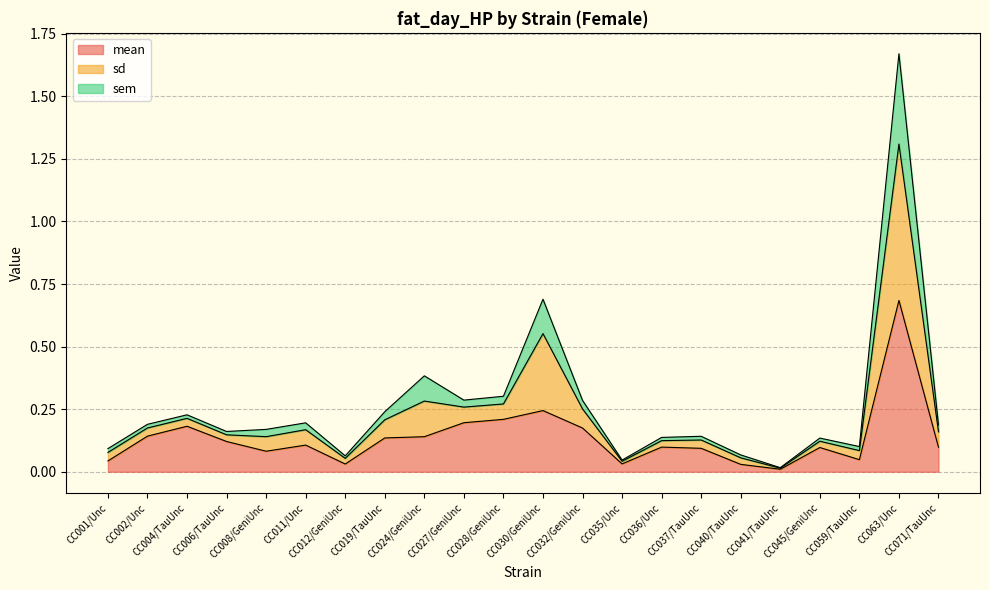

Which series changed the most between CC019/TauUnc and CC037/TauUnc?

sd